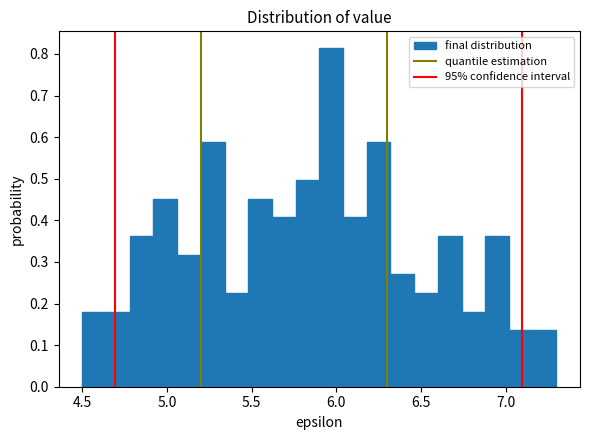

Read against the x-axis, roughly where is the centre of the tallest bar?

5.95